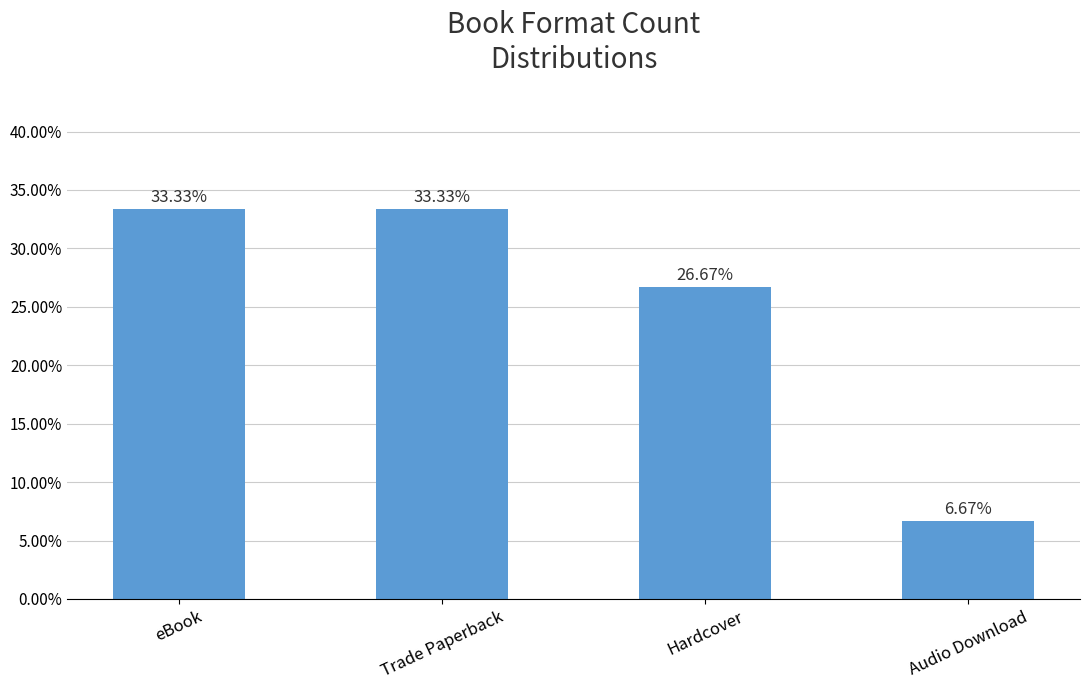

Which label corresponds to the smallest value in the chart?

Audio Download